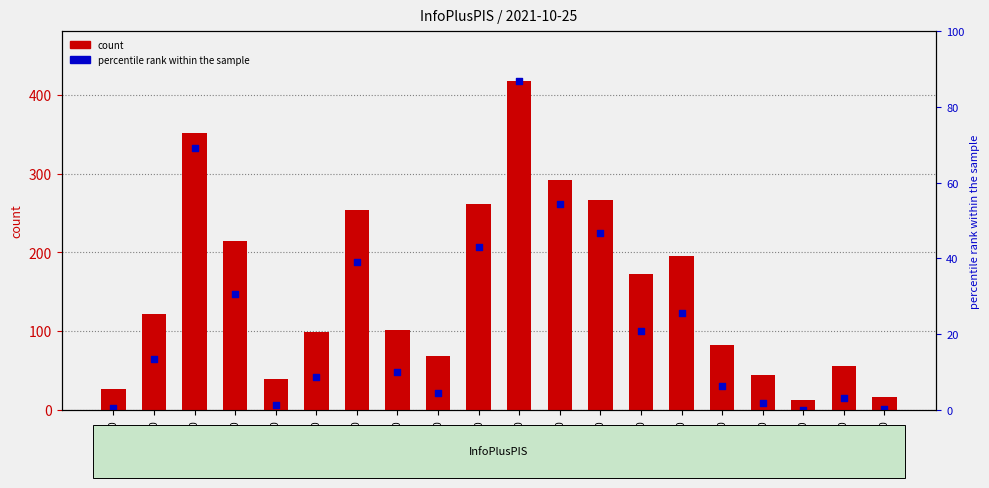

What is the total value across all series at 14:00?

553.3